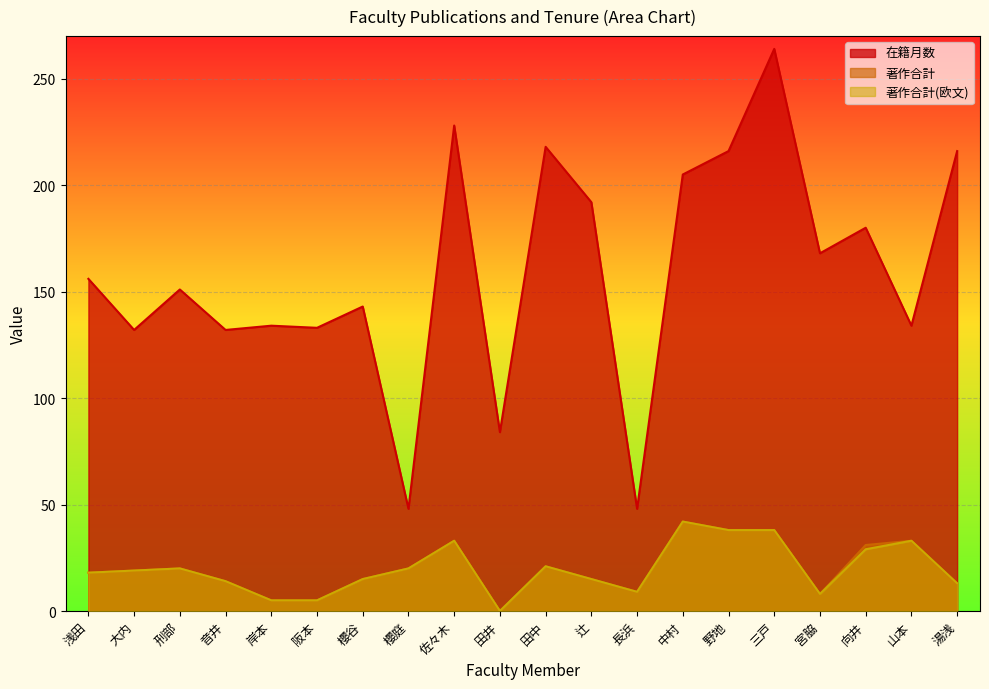

True or false: 著作合計(欧文) and 著作合計 cross at least once.

False